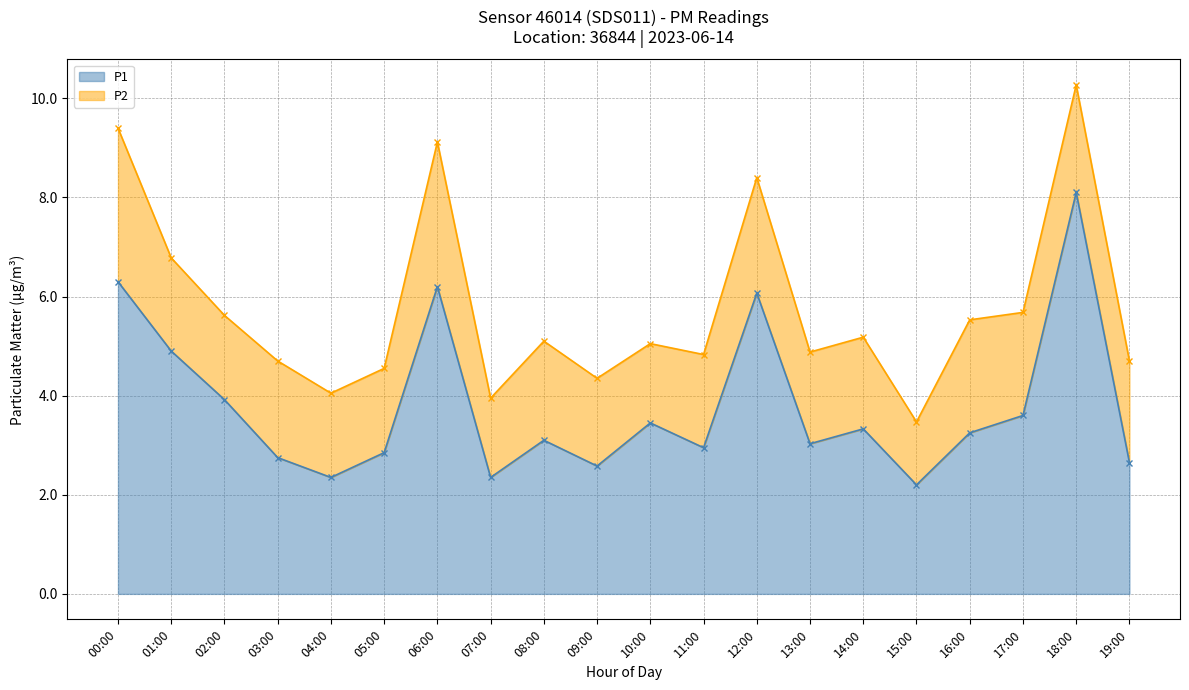

Count the number of categories in the chart.

20